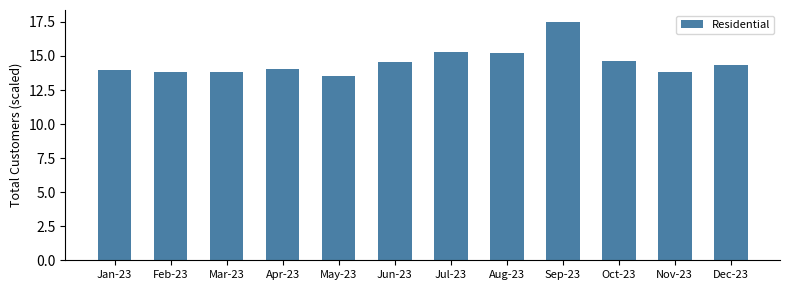

What is the sum of all values?

174.7